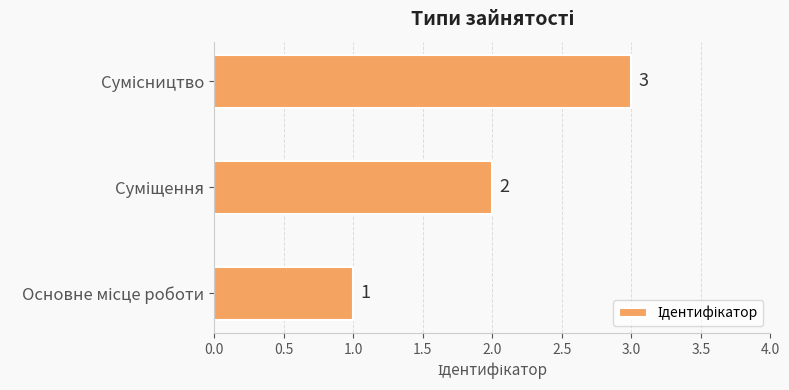

Count the number of categories in the chart.

3